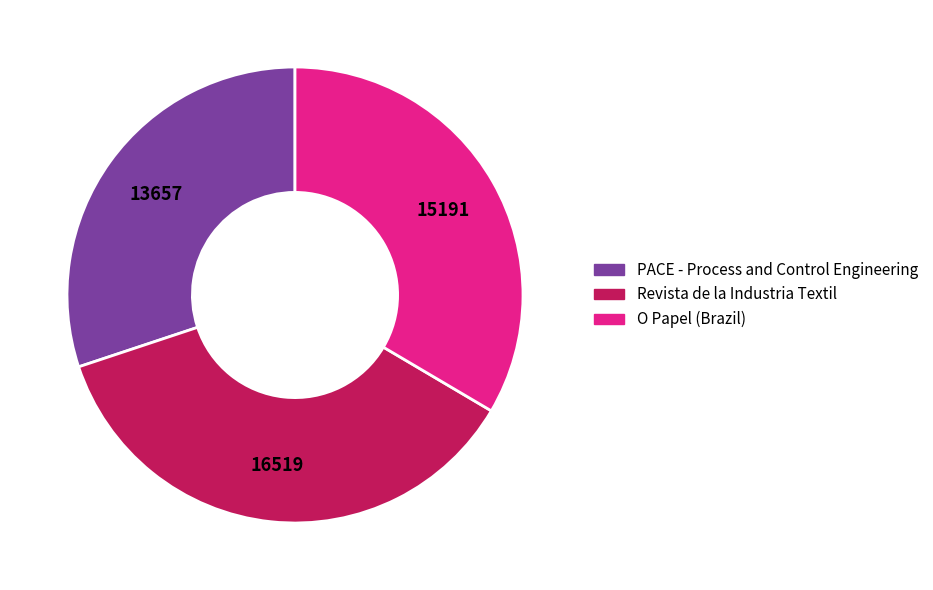

What is the ratio of the value at O Papel (Brazil) to the value at Revista de la Industria Textil?

0.9